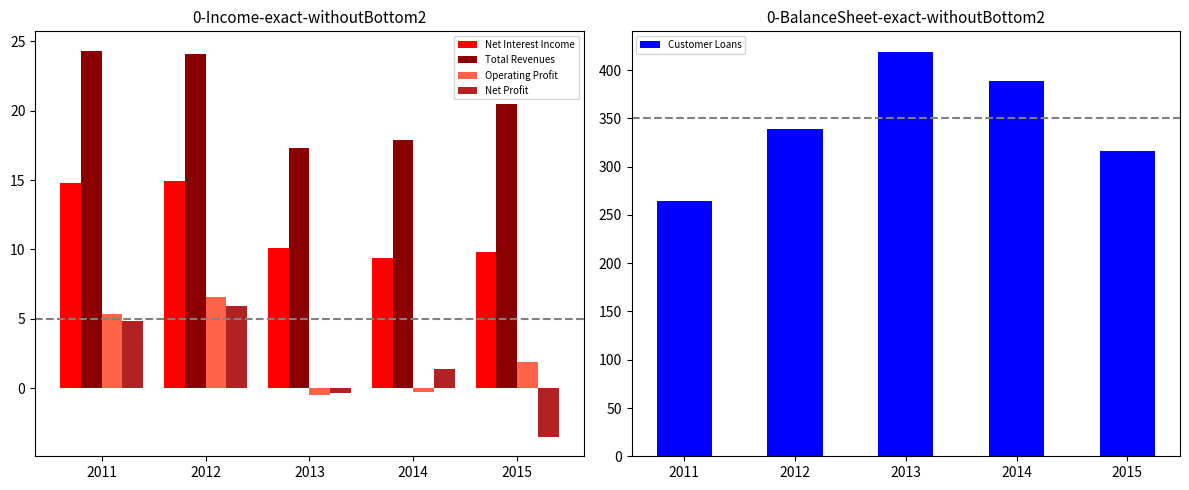

What is the minimum value shown in the chart?

-3.5